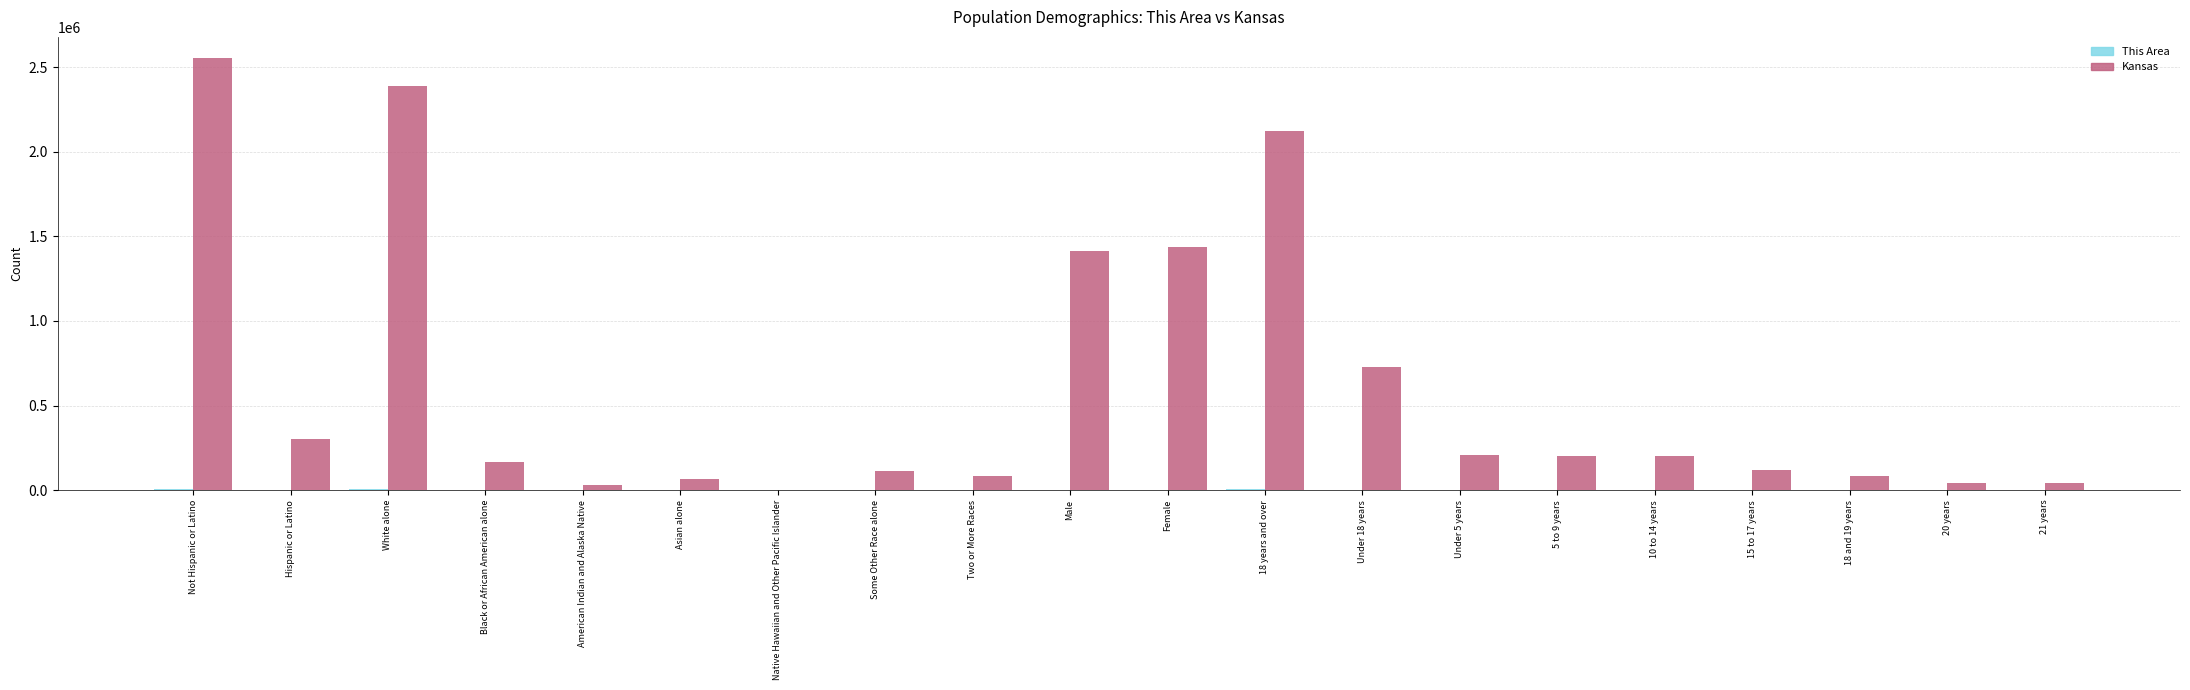

Does the chart contain stacked bars?

No